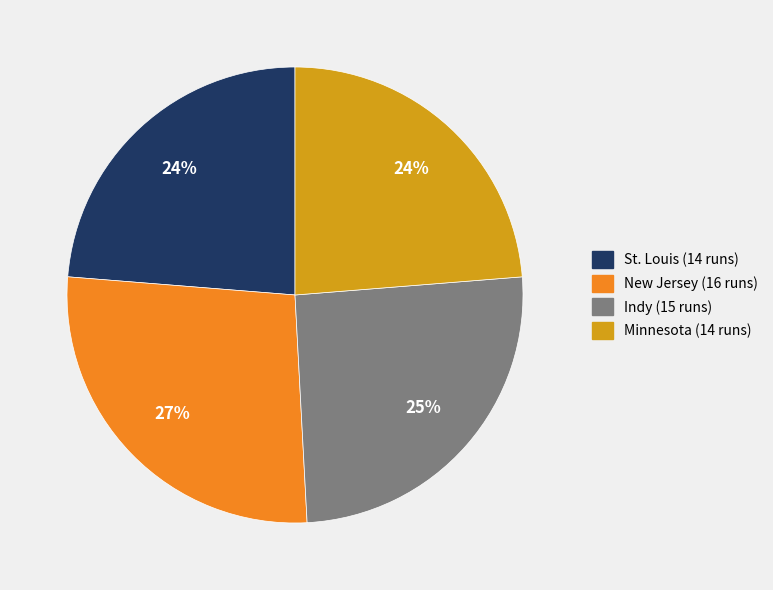

Is there a majority slice in this chart?

No